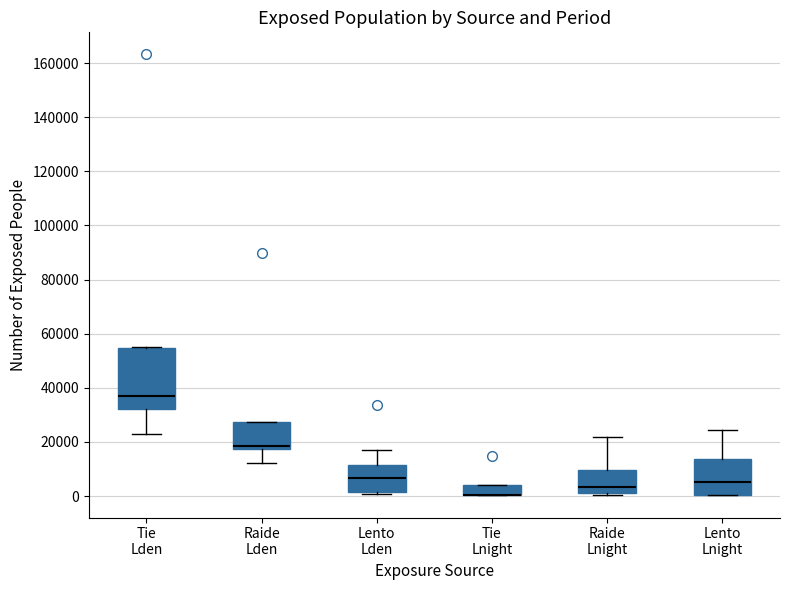

Reading left to right, transcribe this box plot: for each box, give where its median line is, the range the box spans, and where its two whiskers end, as read against the y-axis. The values are not printed on the chart, so give them approximately, as read against the axis.

Tie Lden: median 38000, box 32000 to 54000, whiskers 22000 to 56000
Raide Lden: median 18000 (just above the box's lower edge), box 18000 to 28000, whiskers 12000 to 28000
Lento Lden: median 6000, box 2000 to 12000, whiskers 0 to 18000
Tie Lnight: median 0 (drawn on the box's lower edge), box 0 to 4000, whiskers 0 to 4000
Raide Lnight: median 4000, box 2000 to 10000, whiskers 0 to 22000
Lento Lnight: median 6000, box 0 to 14000, whiskers 0 to 24000